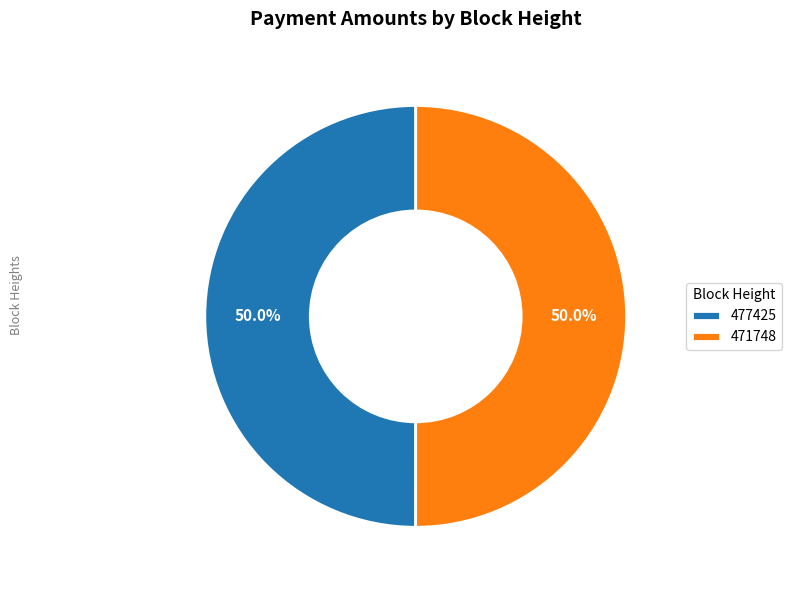

To the nearest percent, what is the combined percentage of 477425 and 471748?

100%